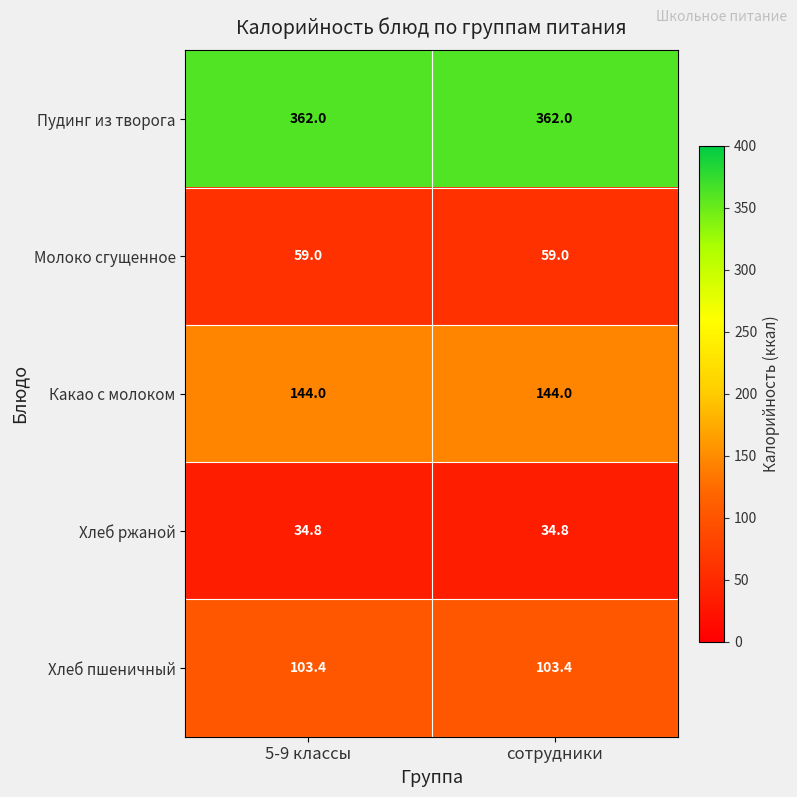

What is the minimum value shown in the chart?

34.8